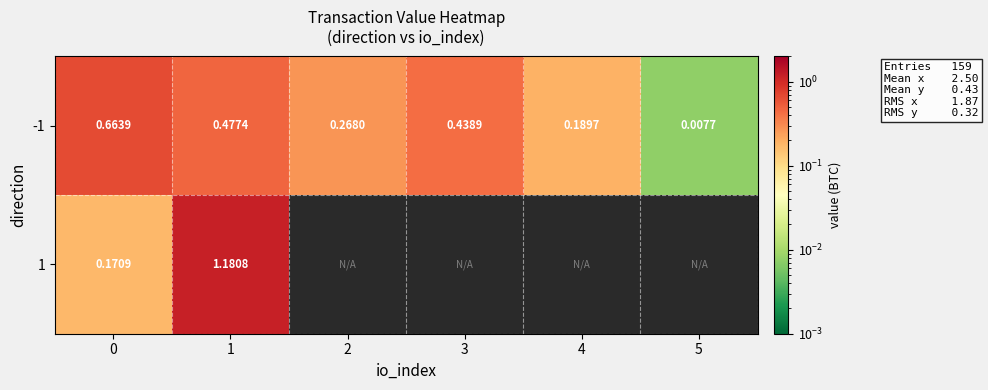

Is the value of 1 at 1 greater than the value of -1 at 0?

Yes